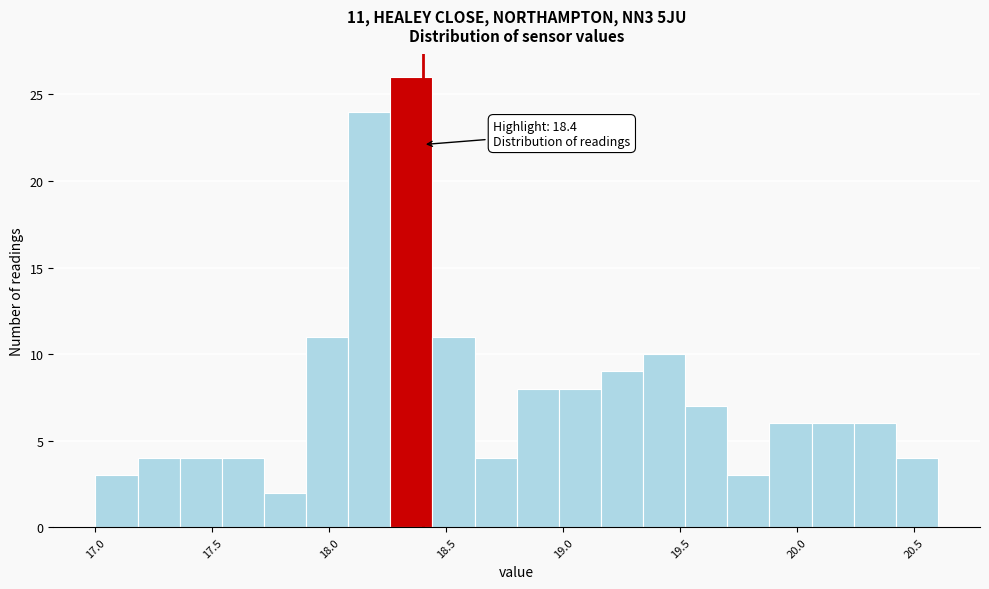

Around what value on the x-axis is the tallest bar? Give the approximate position of its centre, as read against the axis.

18.35